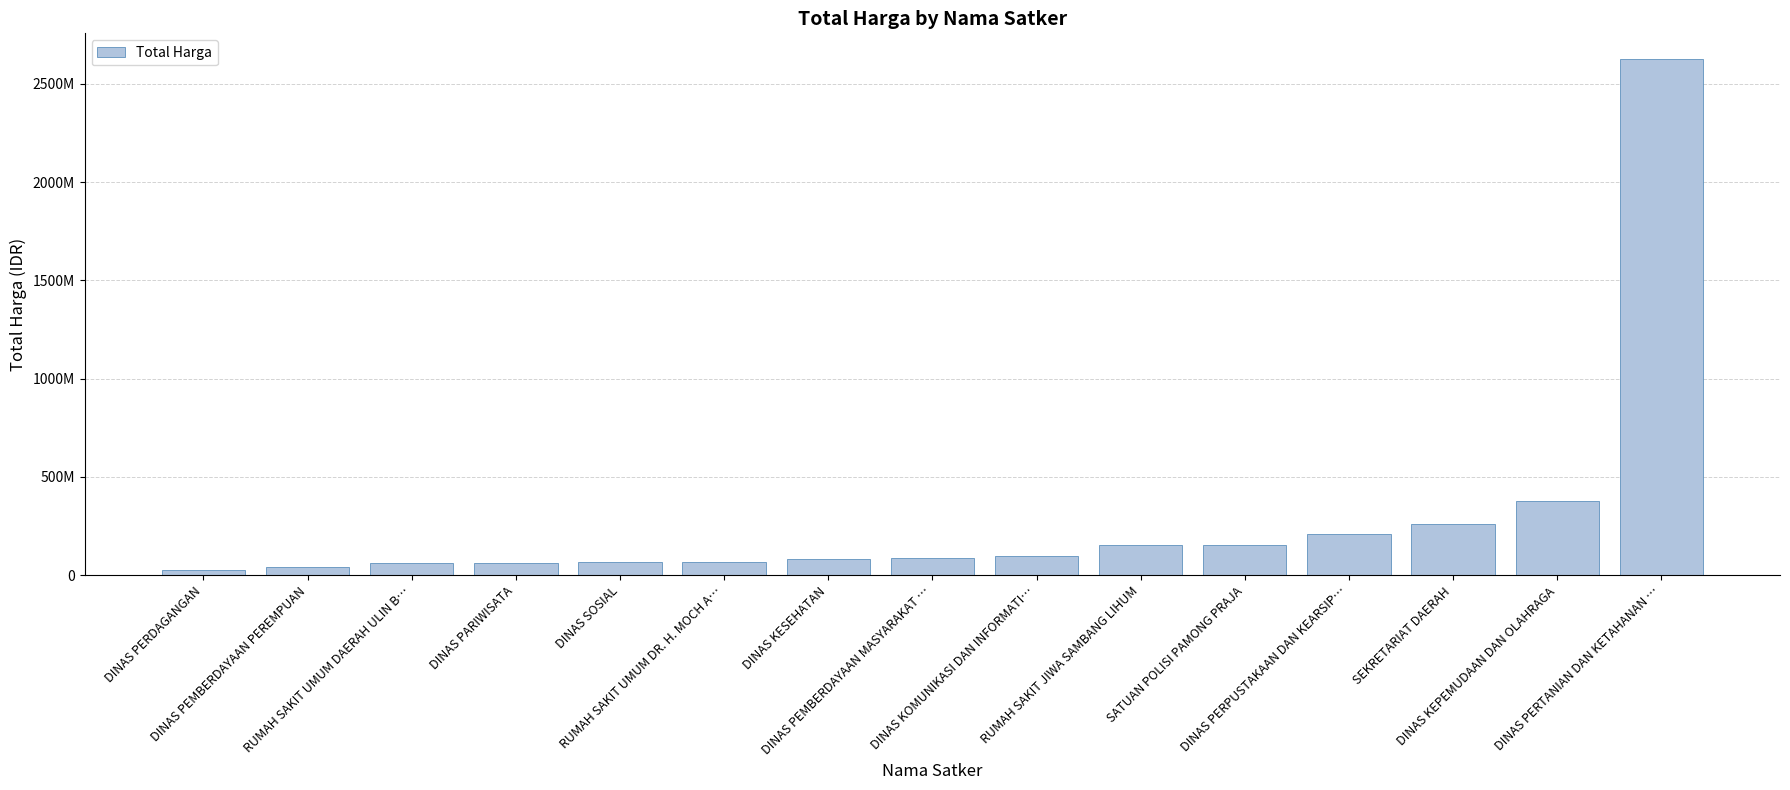

Rank the categories by value from highest to lowest.

DINAS PERTANIAN DAN KETAHANAN …, DINAS KEPEMUDAAN DAN OLAHRAGA, SEKRETARIAT DAERAH, DINAS PERPUSTAKAAN DAN KEARSIP…, SATUAN POLISI PAMONG PRAJA, RUMAH SAKIT JIWA SAMBANG LIHUM, DINAS KOMUNIKASI DAN INFORMATI…, DINAS PEMBERDAYAAN MASYARAKAT …, DINAS KESEHATAN, RUMAH SAKIT UMUM DR. H. MOCH A…, DINAS SOSIAL, DINAS PARIWISATA, RUMAH SAKIT UMUM DAERAH ULIN B…, DINAS PEMBERDAYAAN PEREMPUAN, DINAS PERDAGANGAN